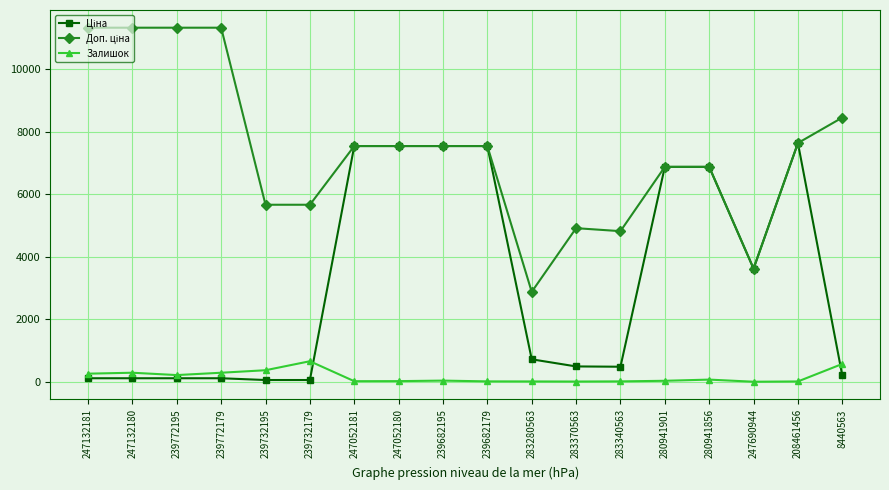

What is the maximum value shown in the chart?

11334.0